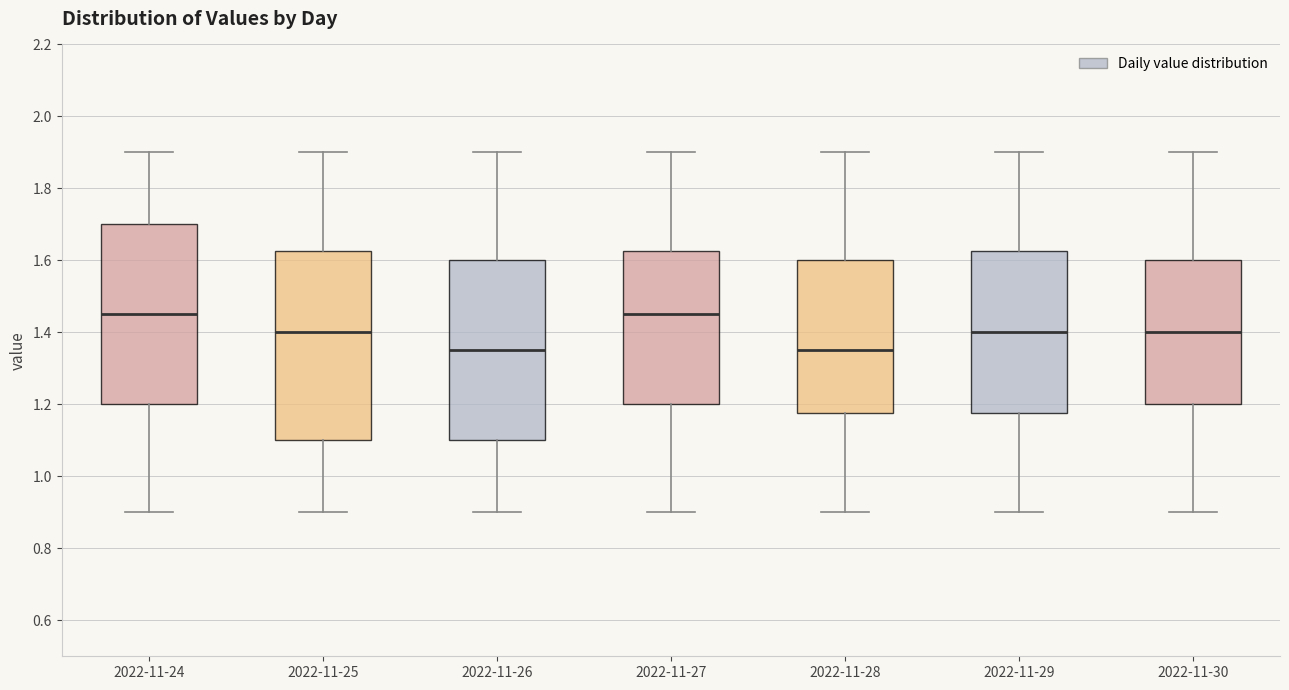

Reading left to right, transcribe this box plot: for each box, give where its median line is, the range the box spans, and where its two whiskers end, as read against the y-axis. The values are not printed on the chart, so give them approximately, as read against the axis.

2022-11-24: median 1.46, box 1.20 to 1.70, whiskers 0.90 to 1.90
2022-11-25: median 1.40, box 1.10 to 1.62, whiskers 0.90 to 1.90
2022-11-26: median 1.36, box 1.10 to 1.60, whiskers 0.90 to 1.90
2022-11-27: median 1.46, box 1.20 to 1.62, whiskers 0.90 to 1.90
2022-11-28: median 1.36, box 1.18 to 1.60, whiskers 0.90 to 1.90
2022-11-29: median 1.40, box 1.18 to 1.62, whiskers 0.90 to 1.90
2022-11-30: median 1.40, box 1.20 to 1.60, whiskers 0.90 to 1.90